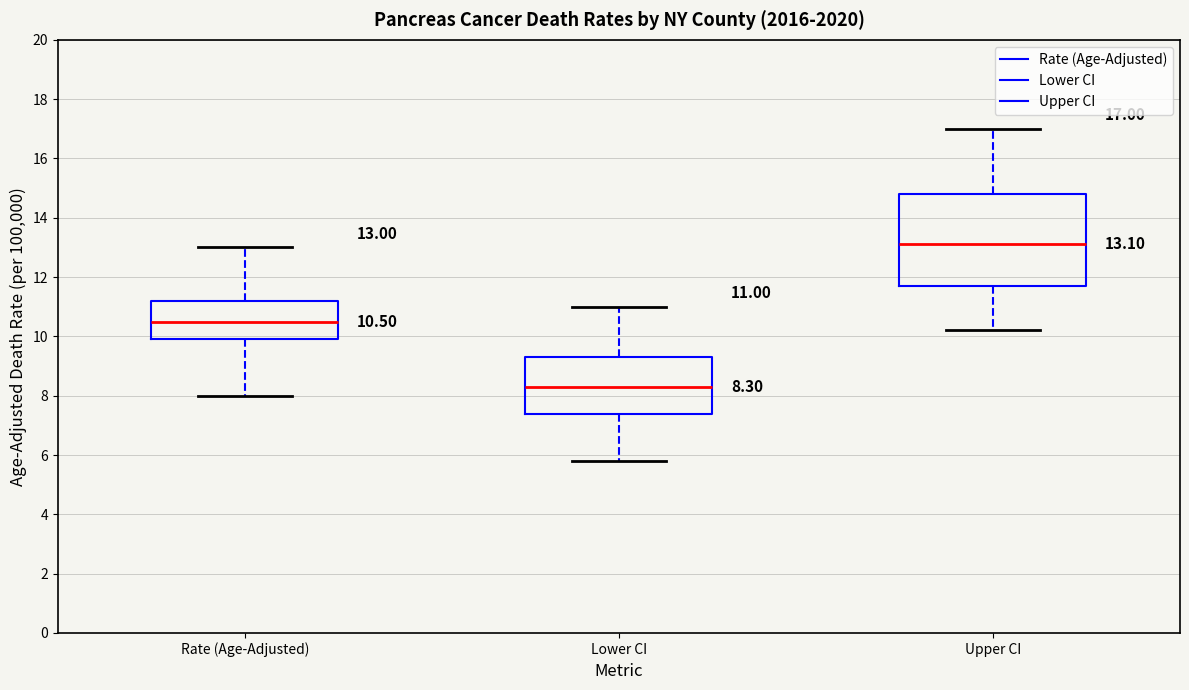

Which box has the highest median line?

Upper CI